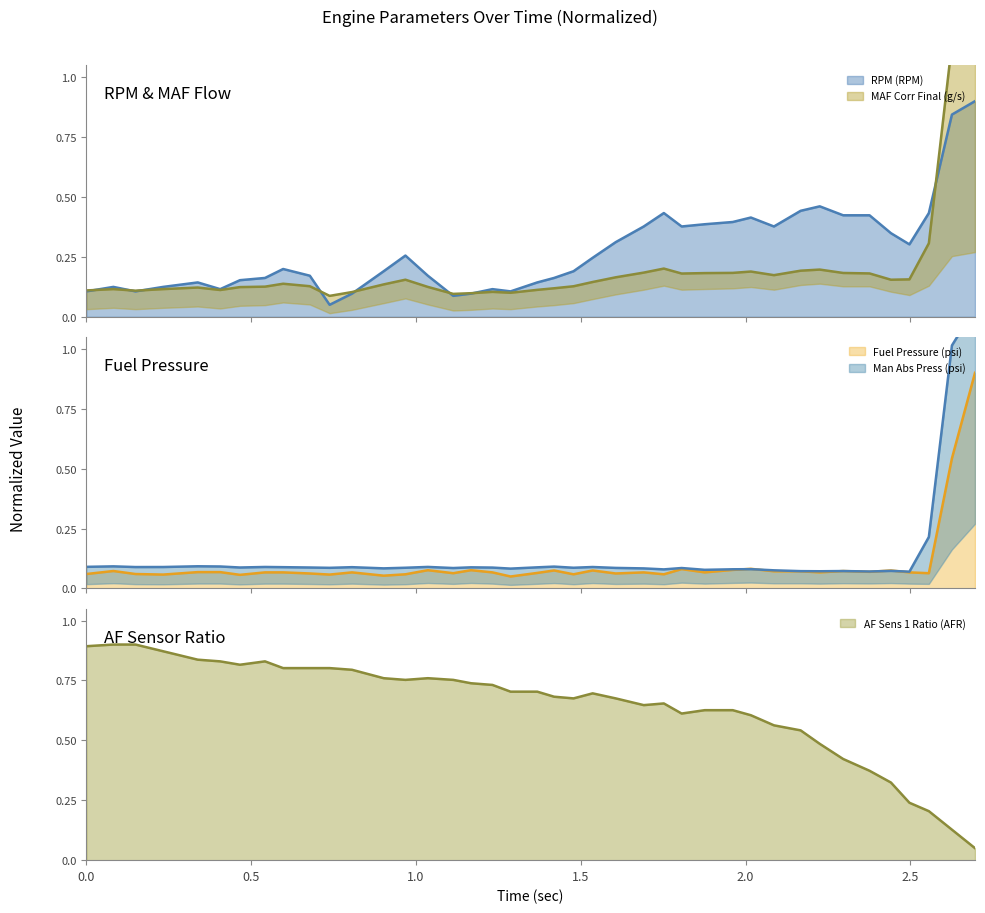

What is the maximum value for Fuel Pressure (psi)?

0.9